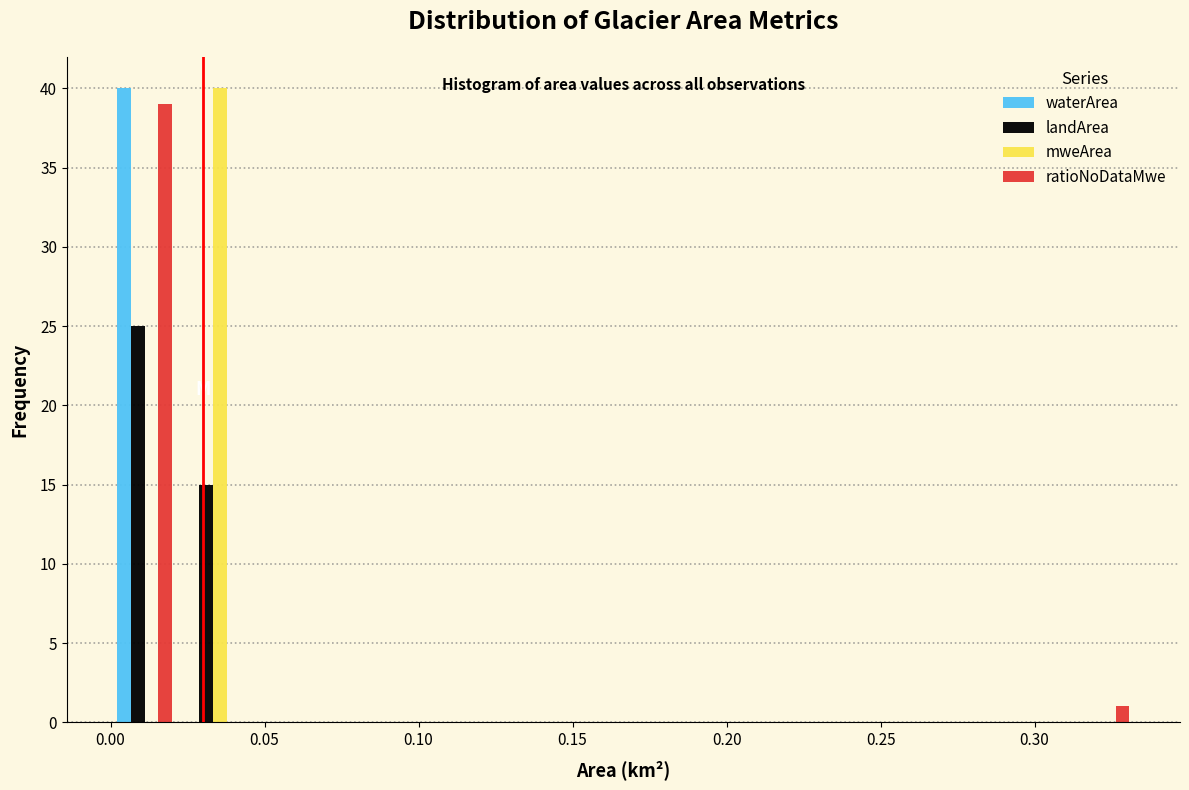

Reading left to right, transcribe this chart: for each range on the x-axis, give the height of each series' bar. Neither the bar edges nor the heights are printed on the chart, so give them approximately, as read against the axes.

0.000 to 0.020: waterArea=40	landArea=25	mweArea=0	ratioNoDataMwe=39
0.020 to 0.045: waterArea=0	landArea=15	mweArea=40	ratioNoDataMwe=0
0.045 to 0.065: waterArea=0	landArea=0	mweArea=0	ratioNoDataMwe=0
0.065 to 0.090: waterArea=0	landArea=0	mweArea=0	ratioNoDataMwe=0
0.090 to 0.110: waterArea=0	landArea=0	mweArea=0	ratioNoDataMwe=0
0.110 to 0.135: waterArea=0	landArea=0	mweArea=0	ratioNoDataMwe=0
0.135 to 0.155: waterArea=0	landArea=0	mweArea=0	ratioNoDataMwe=0
0.155 to 0.180: waterArea=0	landArea=0	mweArea=0	ratioNoDataMwe=0
0.180 to 0.200: waterArea=0	landArea=0	mweArea=0	ratioNoDataMwe=0
0.200 to 0.220: waterArea=0	landArea=0	mweArea=0	ratioNoDataMwe=0
0.220 to 0.245: waterArea=0	landArea=0	mweArea=0	ratioNoDataMwe=0
0.245 to 0.265: waterArea=0	landArea=0	mweArea=0	ratioNoDataMwe=0
0.265 to 0.290: waterArea=0	landArea=0	mweArea=0	ratioNoDataMwe=0
0.290 to 0.310: waterArea=0	landArea=0	mweArea=0	ratioNoDataMwe=0
0.310 to 0.335: waterArea=0	landArea=0	mweArea=0	ratioNoDataMwe=1